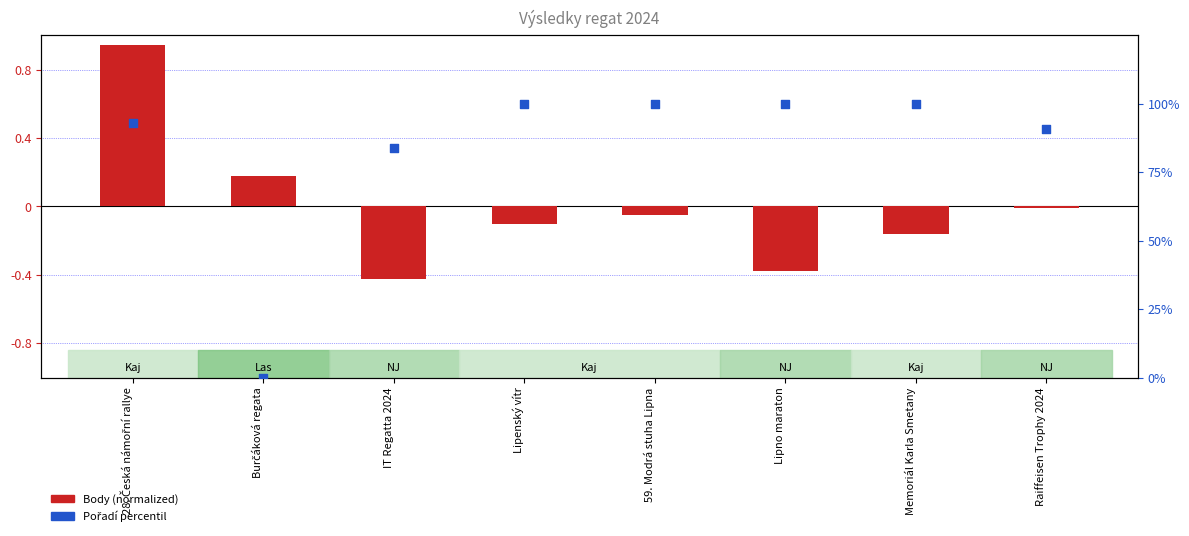

At how many categories does at least one series exceed 92?

5